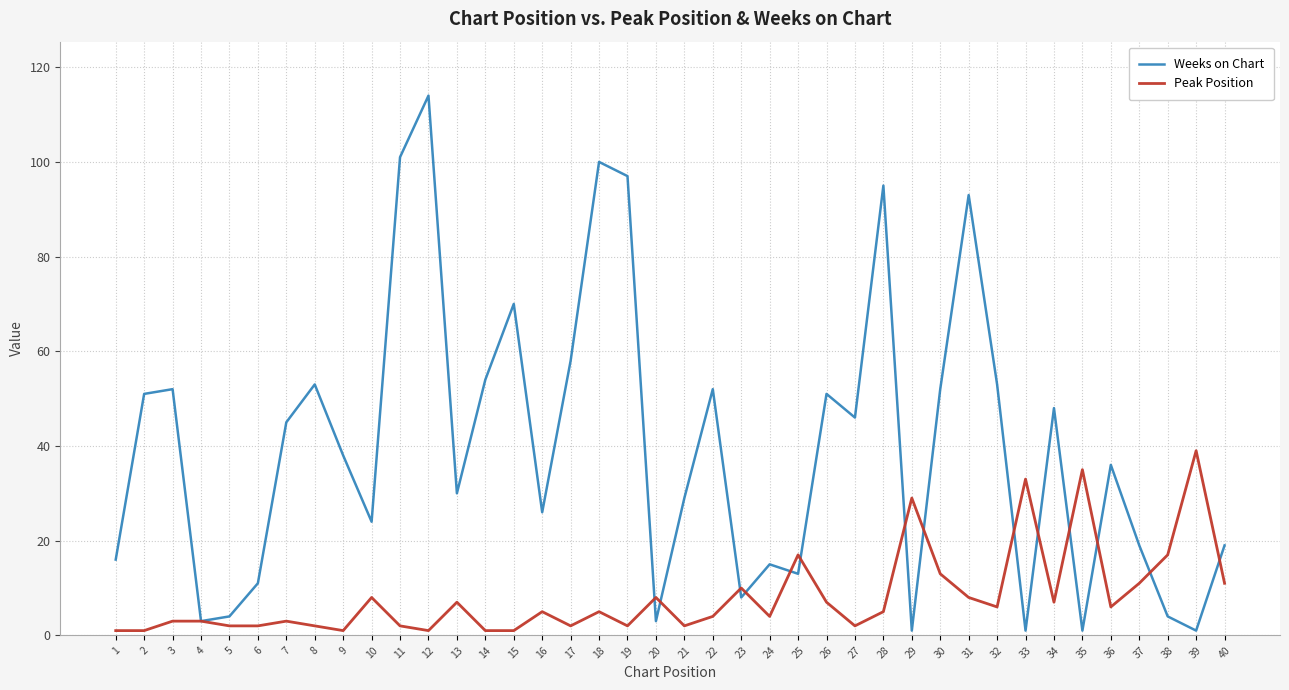

Which series has the largest range (max minus min)?

Weeks on Chart